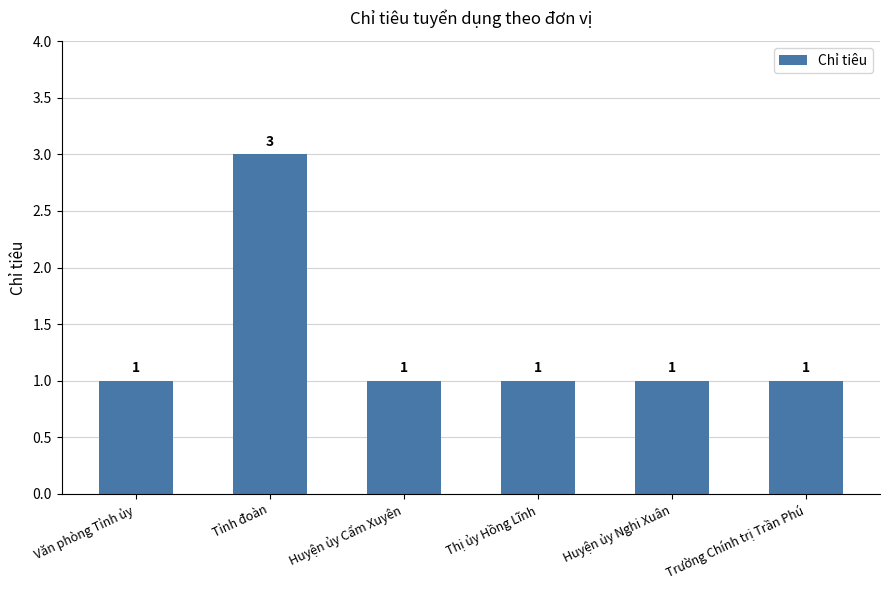

True or false: the data shows 1 at Trường Chính trị Trần Phú.

True